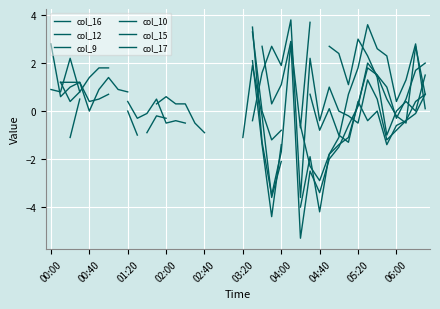

How many distinct data groups are displayed?

6